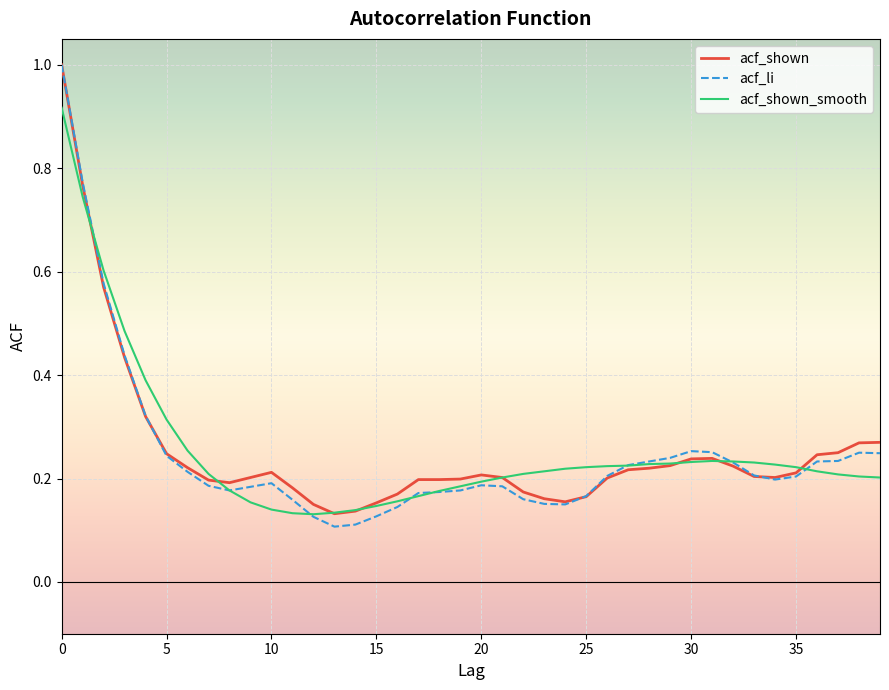

What is the maximum value shown in the chart?

1.0